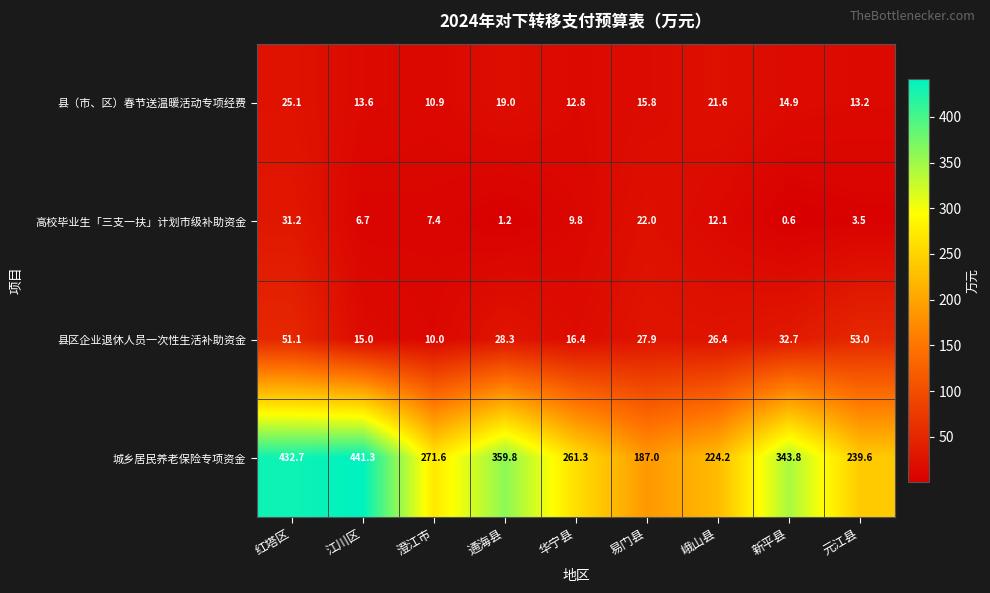

At which label is 城乡居民养老保险专项资金 closest to 314?

新平县